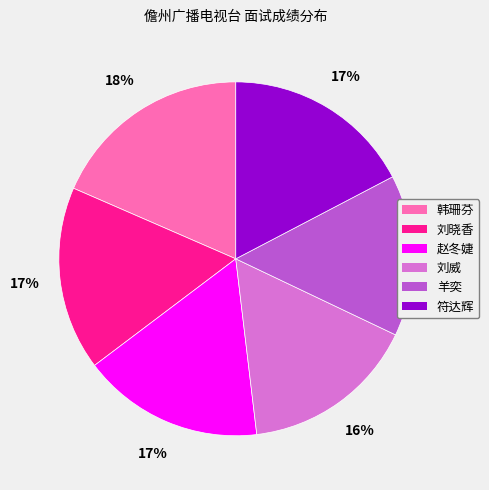

The 刘晓香 slice represents 22% of the pie. True or false?

False